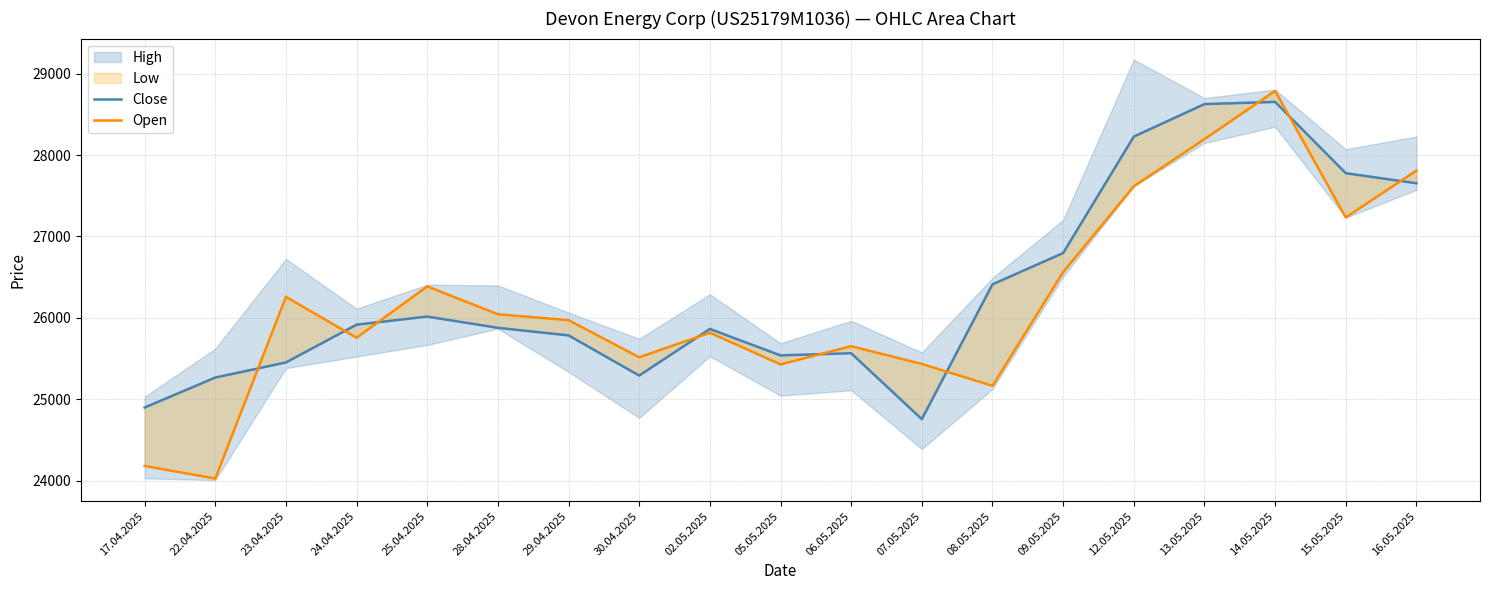

What is the total value across all series at 25.04.2025?

52405